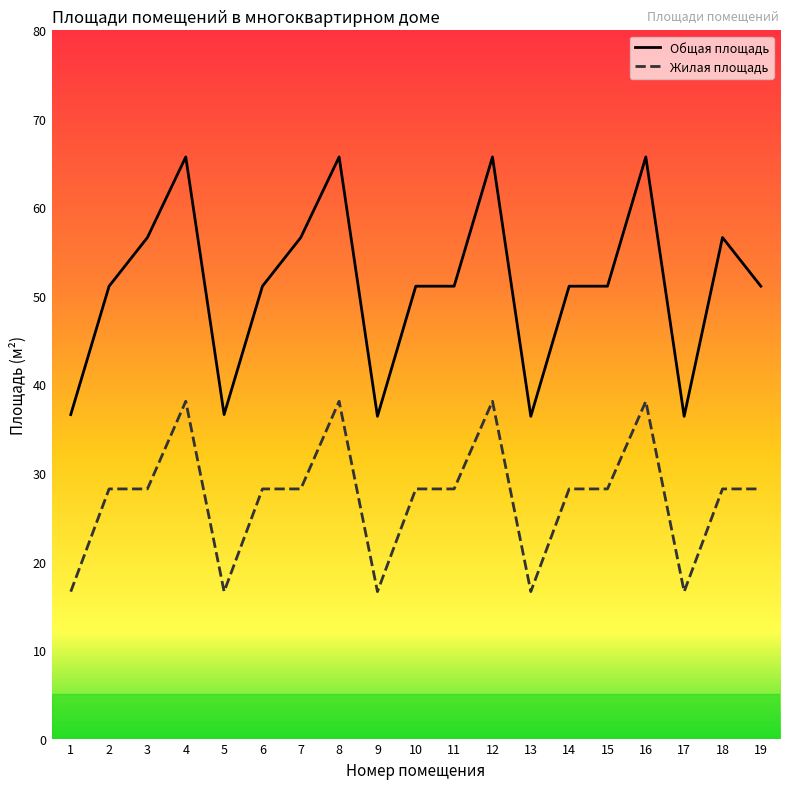

Which series has the largest total across all categories?

Общая площадь